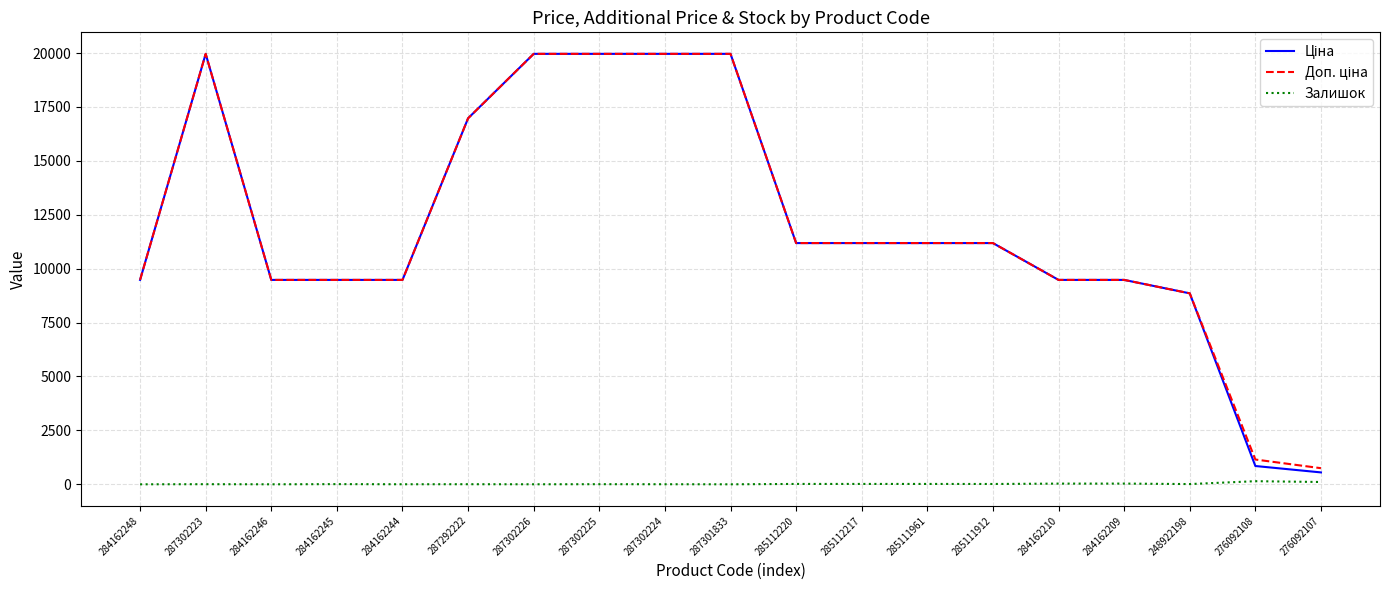

The Залишок series shows 8.0 at 284162245. True or false?

True